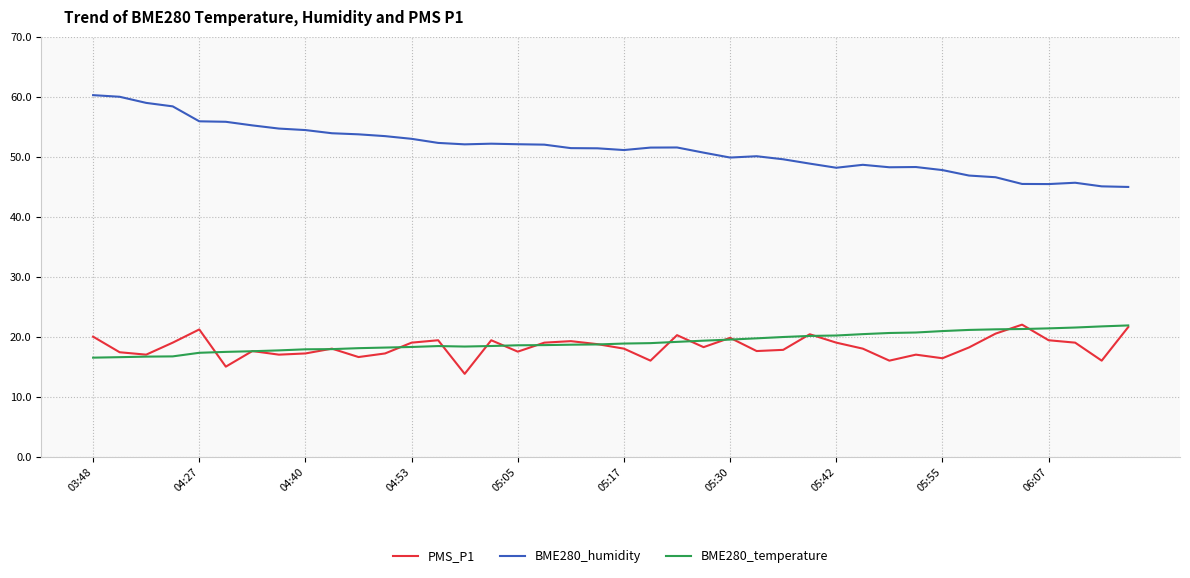

In BME280_temperature, how many points are lower than both neighbors (excluding endpoints)?

1